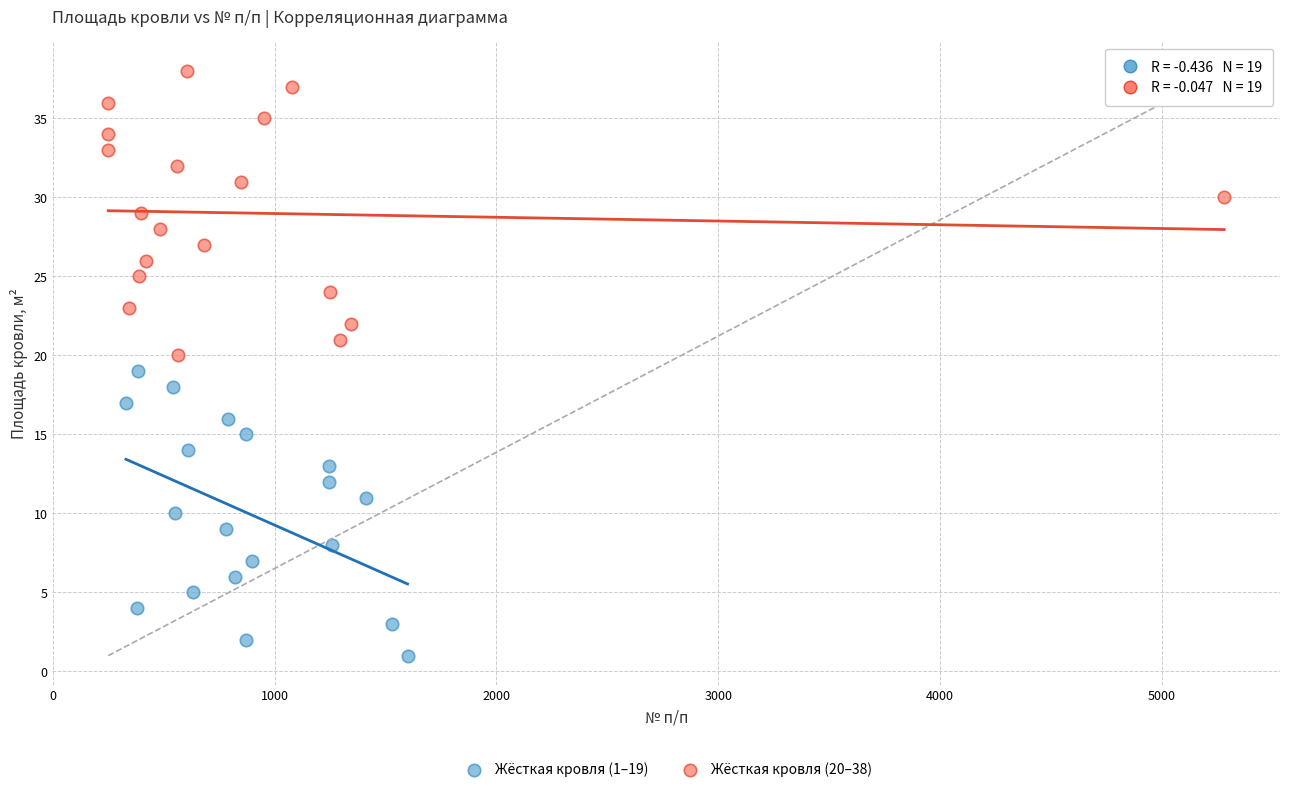

Which series reaches the minimum Y coordinate?

Жёсткая кровля (1–19)